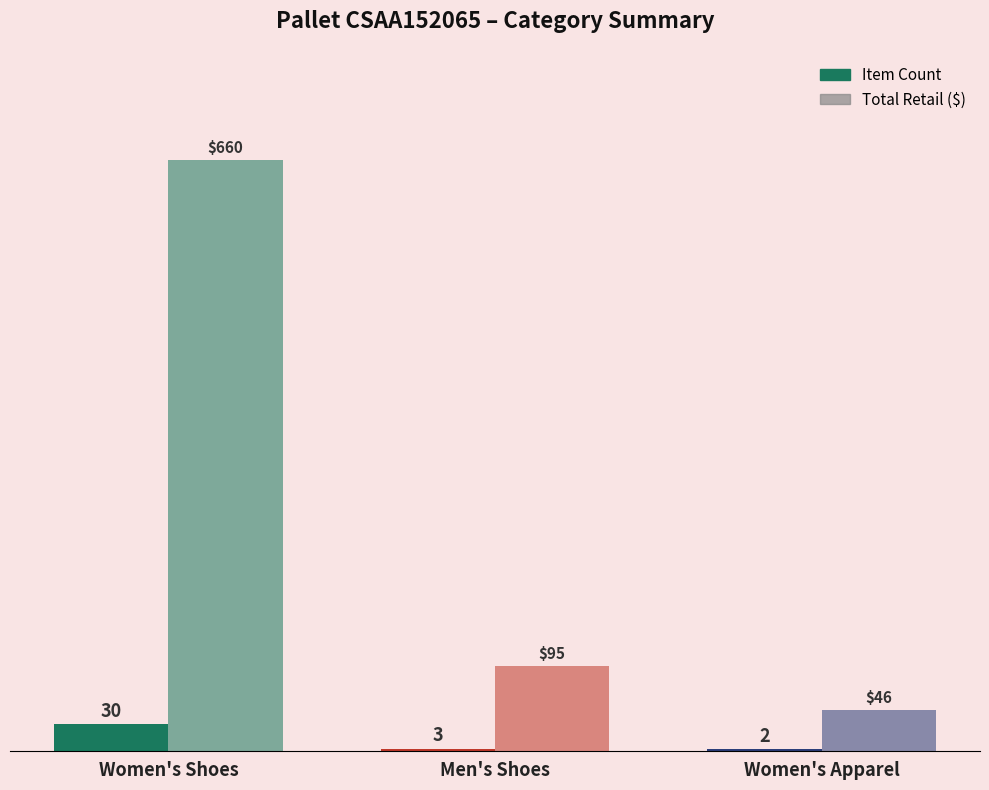

What is the minimum value for Total Retail ($)?

46.0